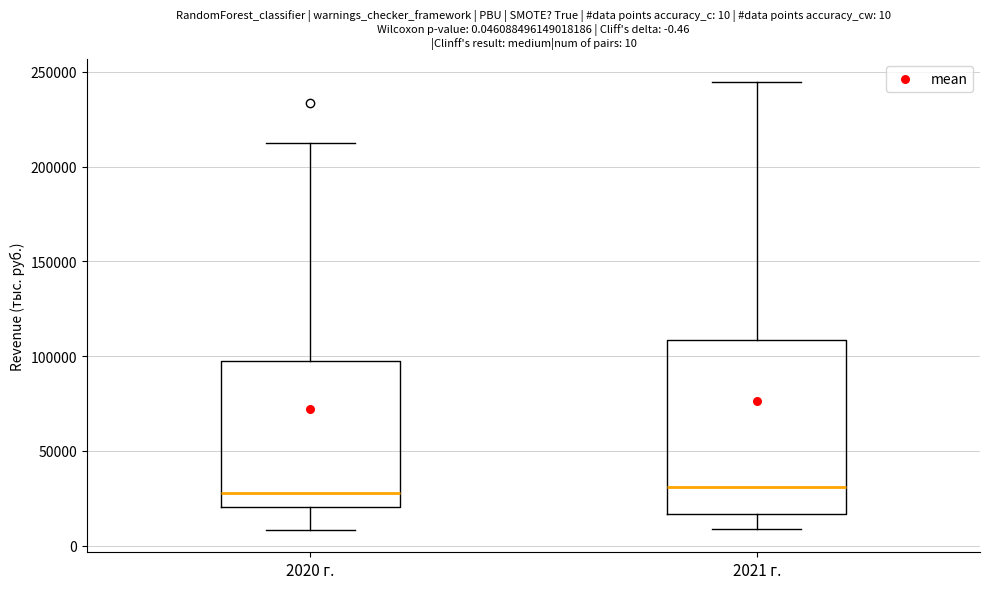

Which box is the tallest, from its lower edge to its upper edge?

2021 г.